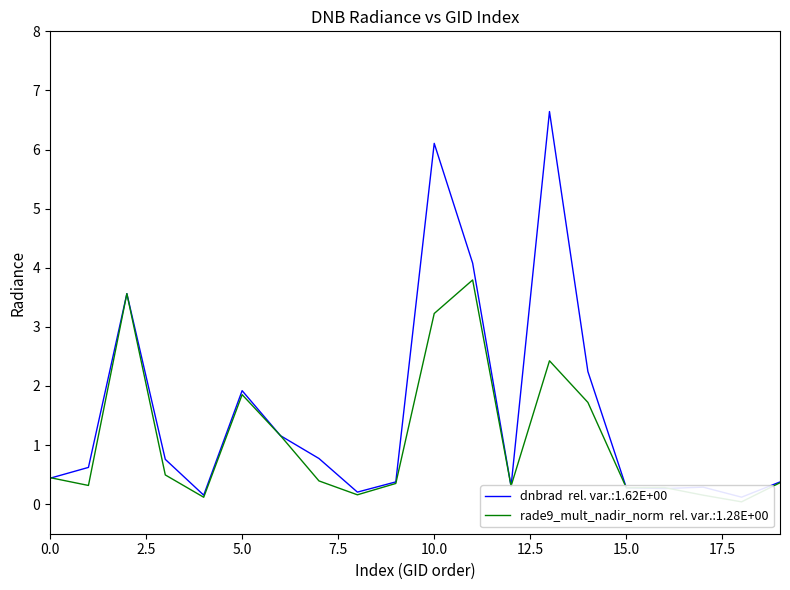

Which series has the widest spread of values?

dnbrad